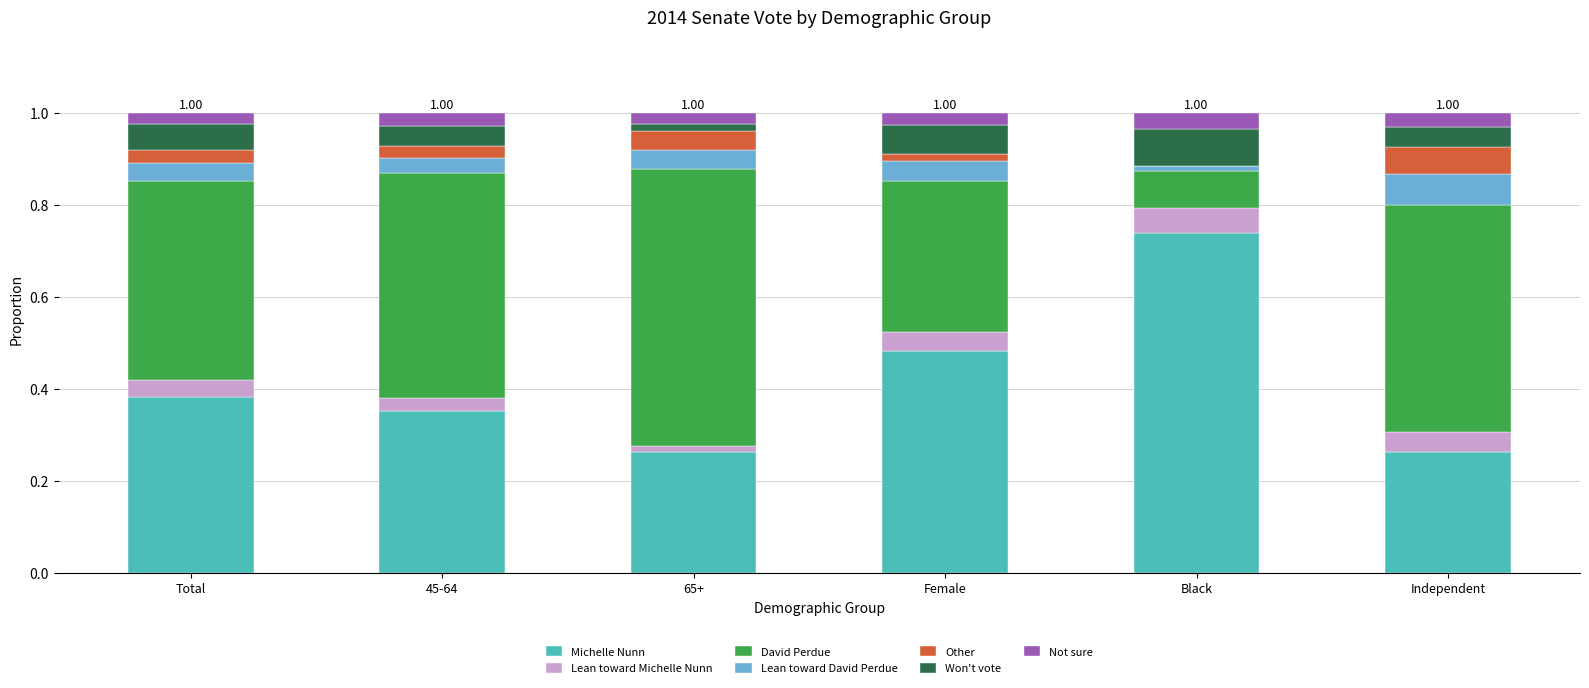

At which label does Michelle Nunn reach its peak?

Black